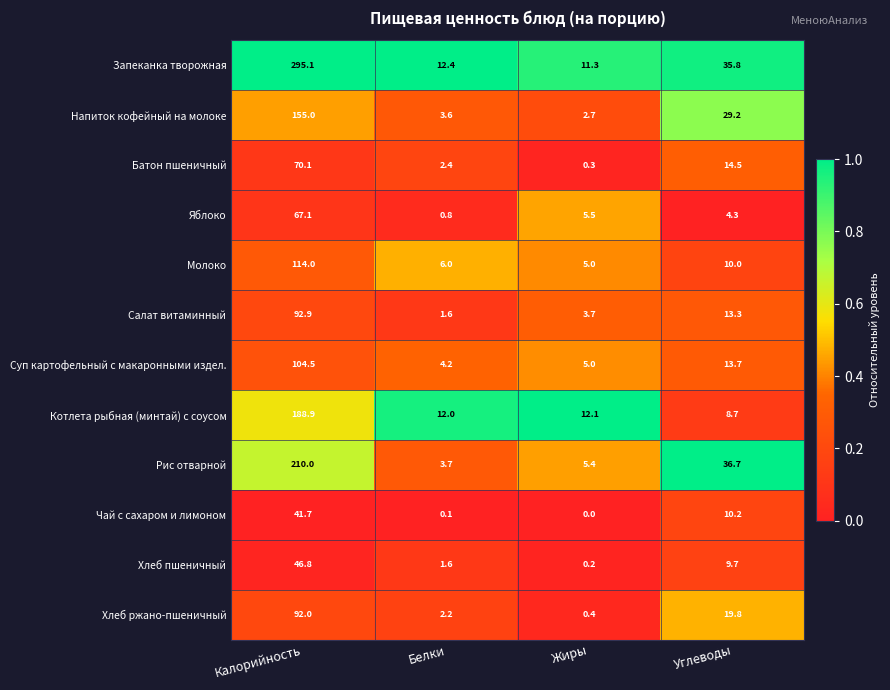

Read the Хлеб пшеничный value at Белки.

1.6